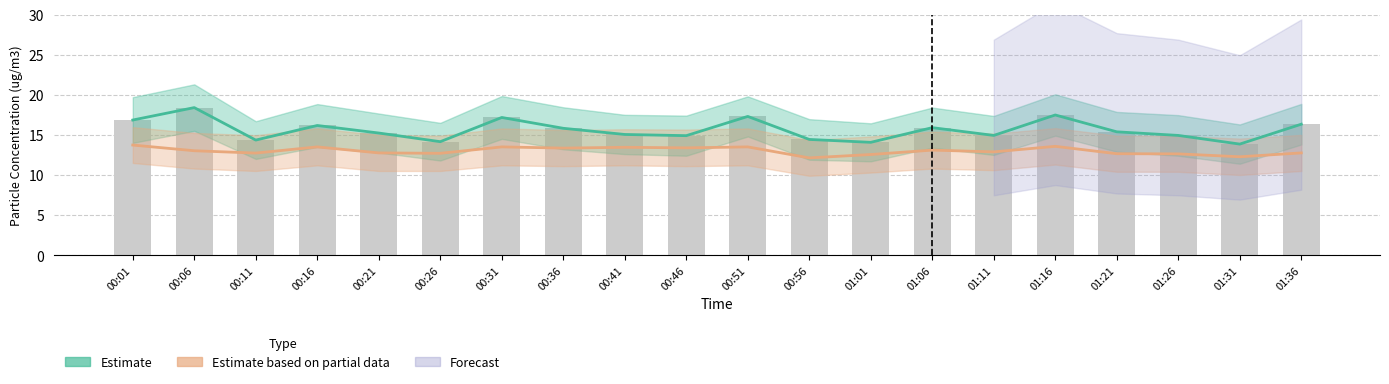

What is the difference between the second highest and second lowest values in the SDS_P2 Partial Estimate series?

1.3